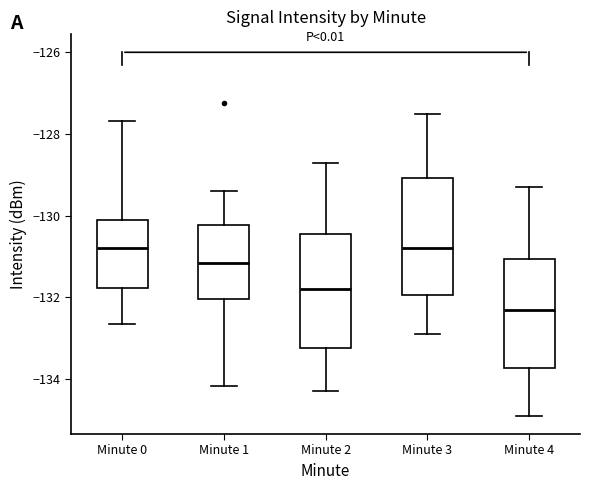

Which box's median line is the lowest?

Minute 4